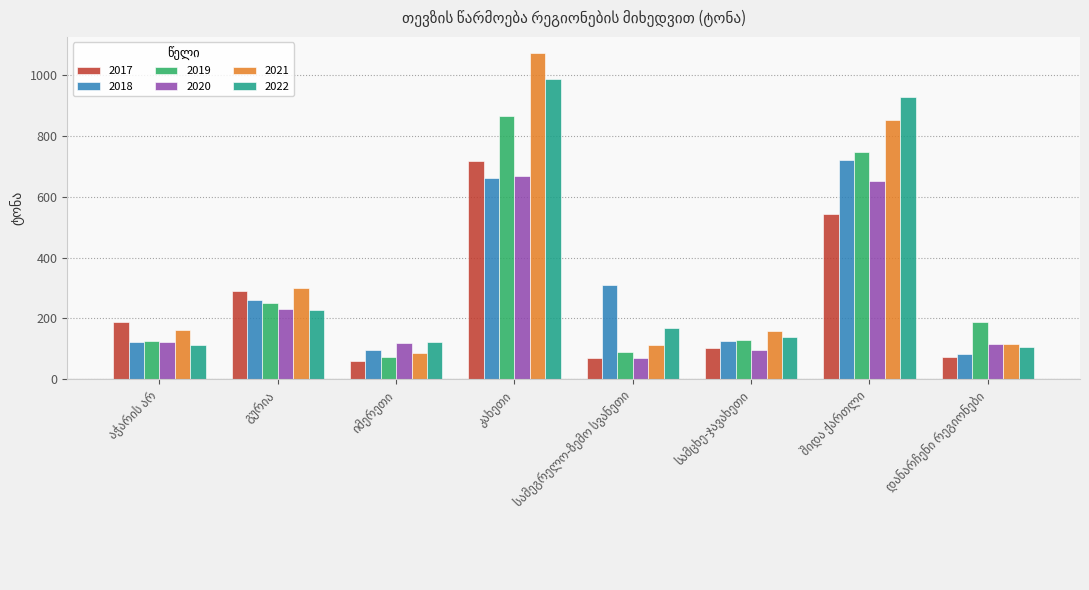

What is the difference between the maximum and minimum values in the 2019 series?

792.6